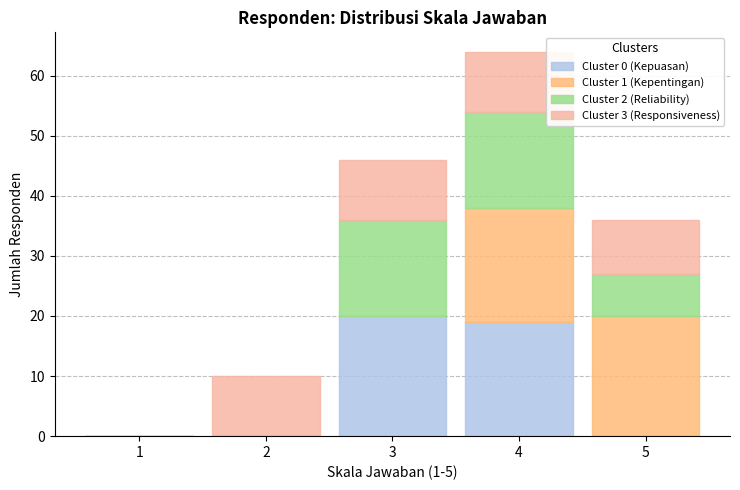

Reading left to right, list the values for the Cluster 0 (Kepuasan) series.

1=0	2=0	3=20	4=19	5=0